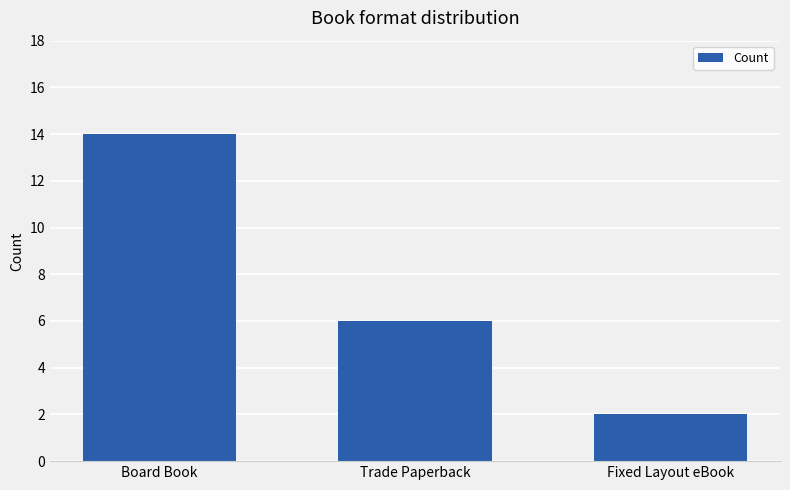

How many categories are shown in the chart?

3